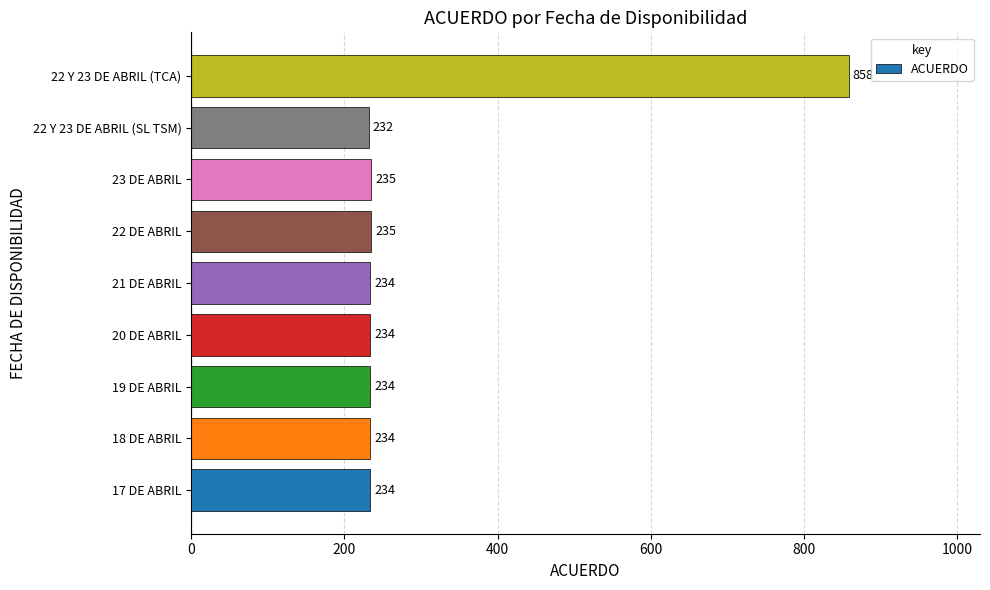

Count the number of data series in this chart.

1